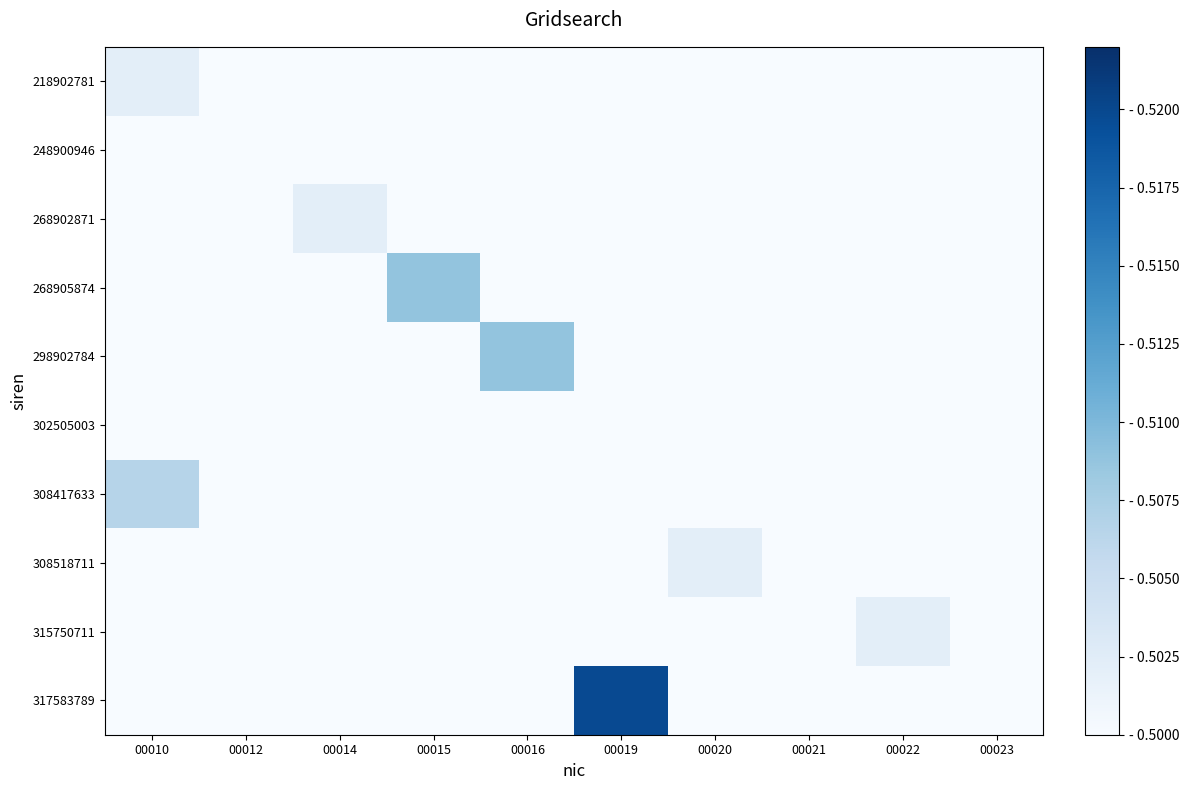

At which category is the sum across all series the highest?

00019